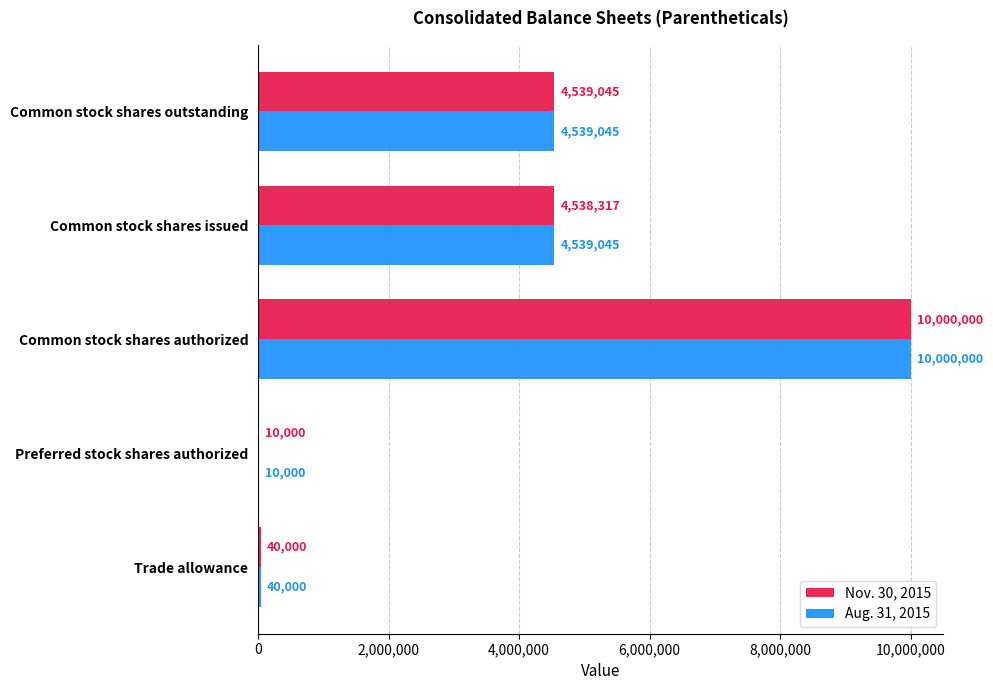

The Nov. 30, 2015 series shows 4538317 at Common stock shares issued. True or false?

True